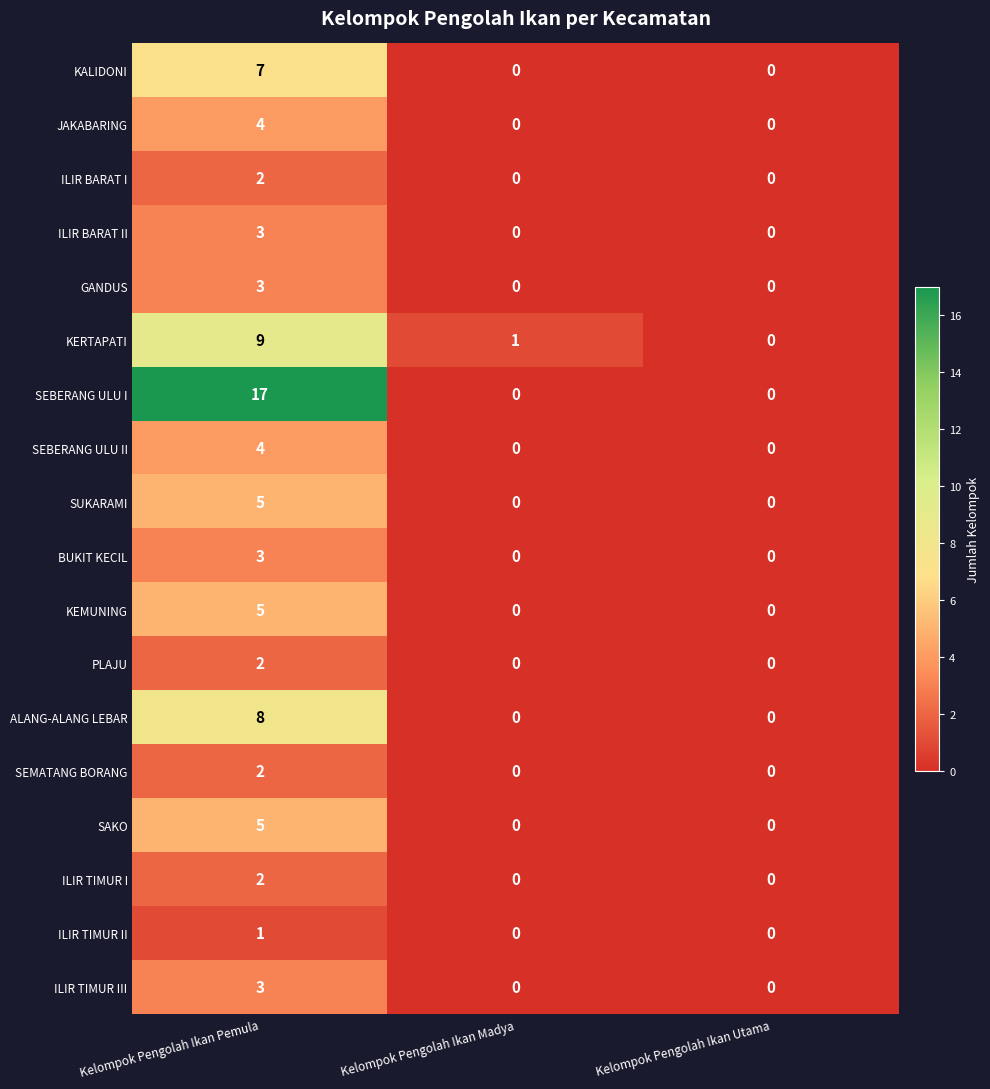

What is the sum of the ALANG-ALANG LEBAR values at Kelompok Pengolah Ikan Utama and Kelompok Pengolah Ikan Pemula?

8